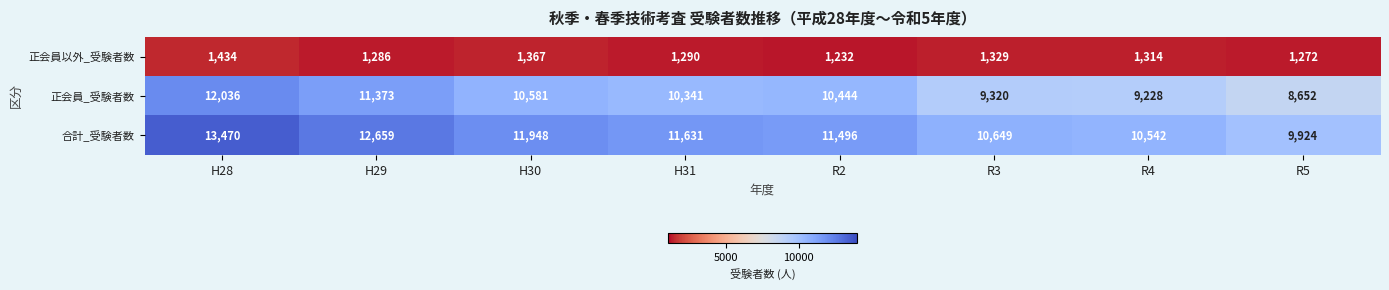

True or false: 正会員_受験者数 has a value of 13661 at R3.

False